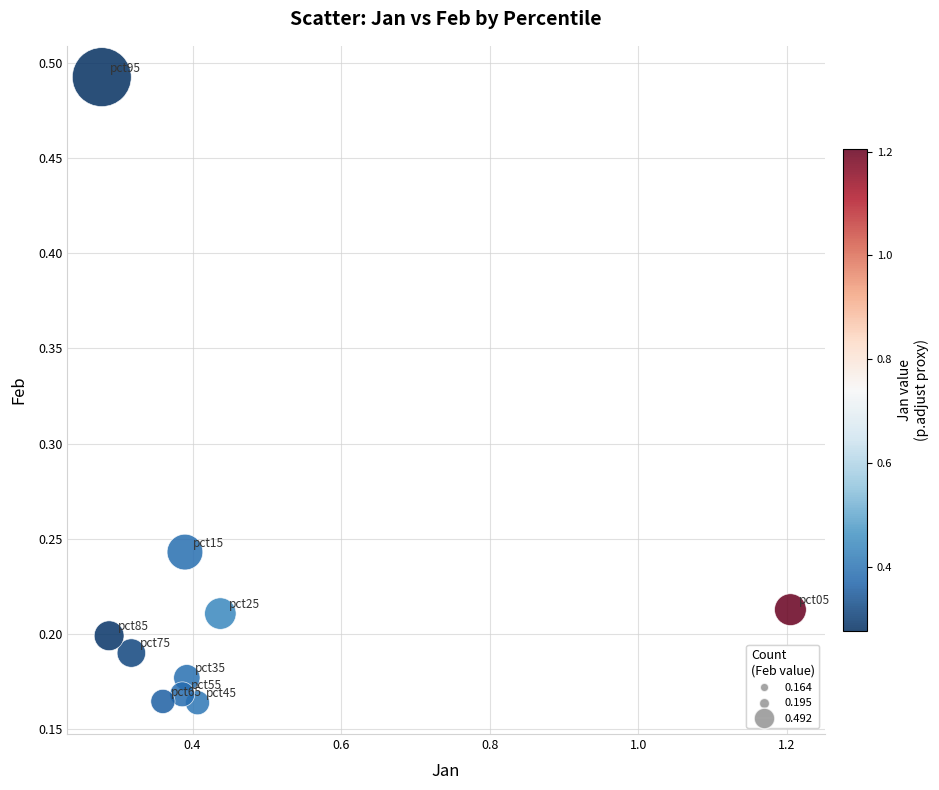

What is the range of Y values (max minus min)?

0.3